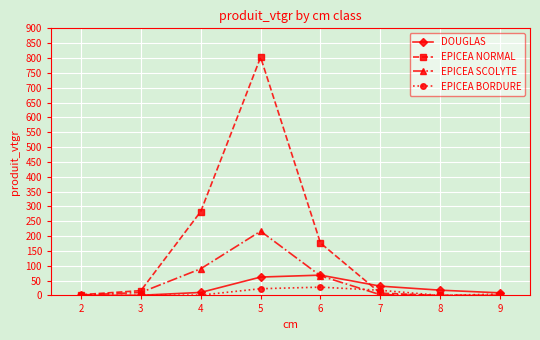

The value of DOUGLAS at 6 is 68.3. True or false?

True